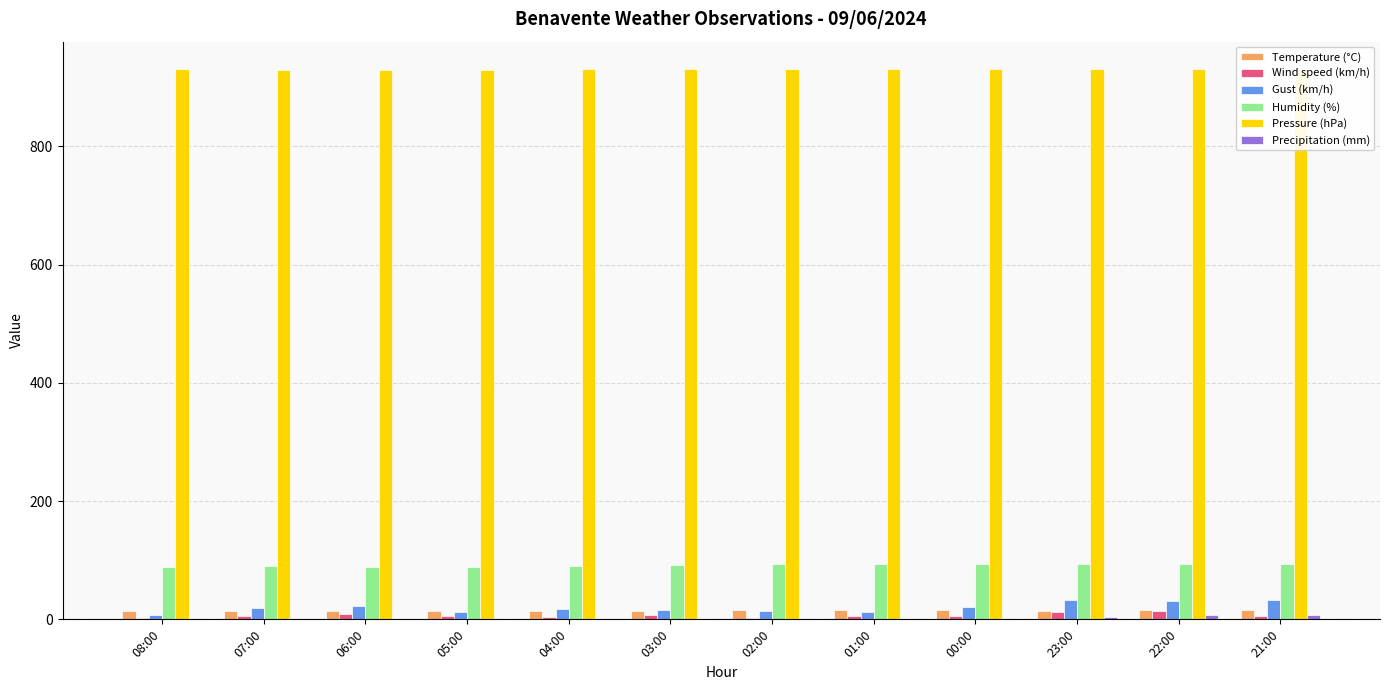

How many bars are there in each group?

6